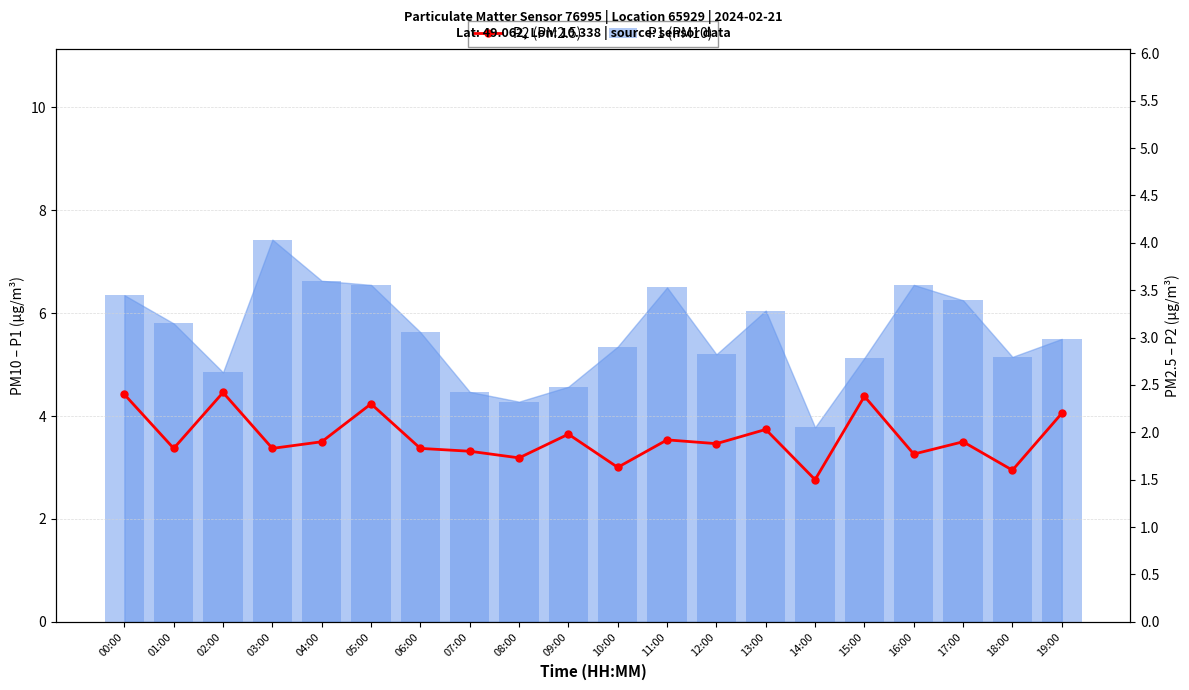

Reading left to right, transcribe all the data shown in this chart.

2.4	1.8	2.4	1.8	1.9	2.3	1.8	1.8	1.7	2.0	1.6	1.9	1.9	2.0	1.5	2.4	1.8	1.9	1.6	2.2